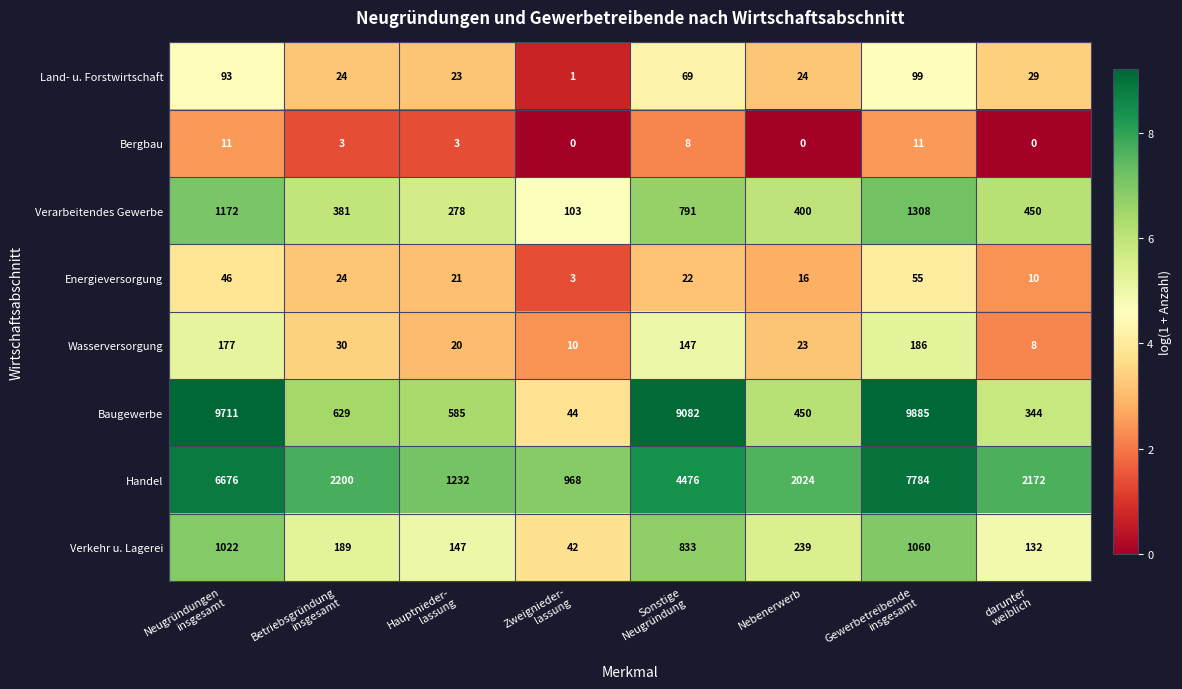

Which series has the widest spread of values?

Baugewerbe